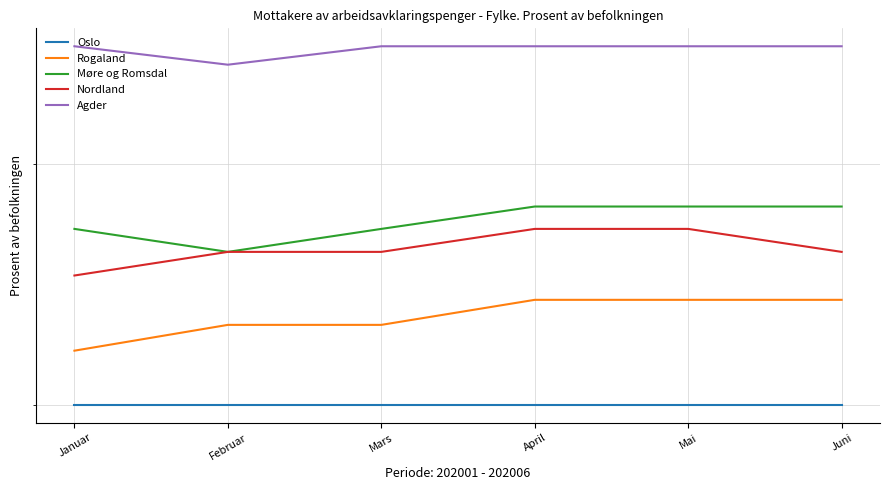

Which category has the highest value in the Agder series?

Januar